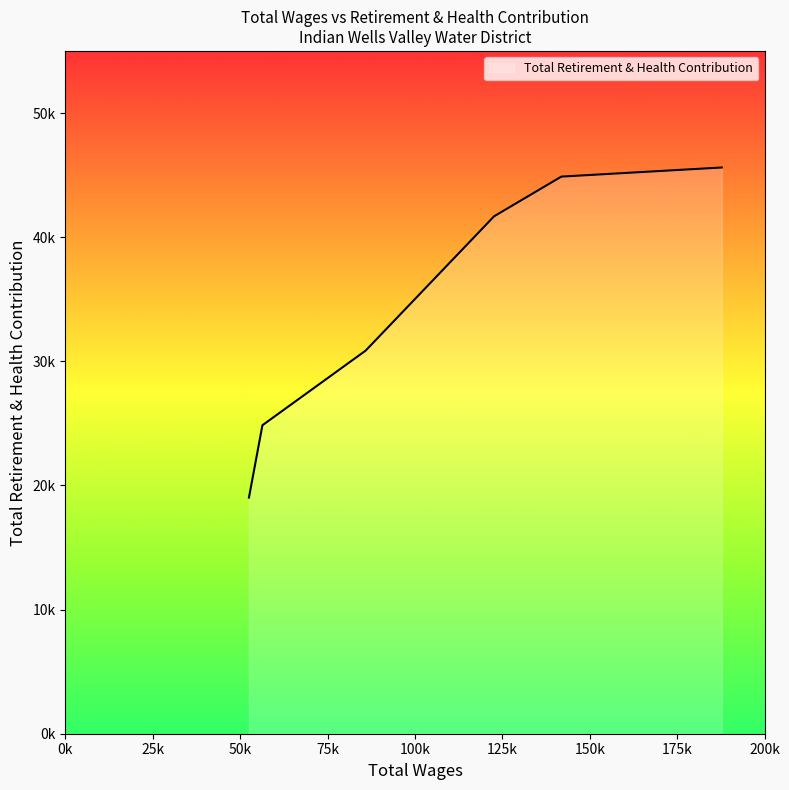

At which category does the chart reach its minimum across all series?

52502.0